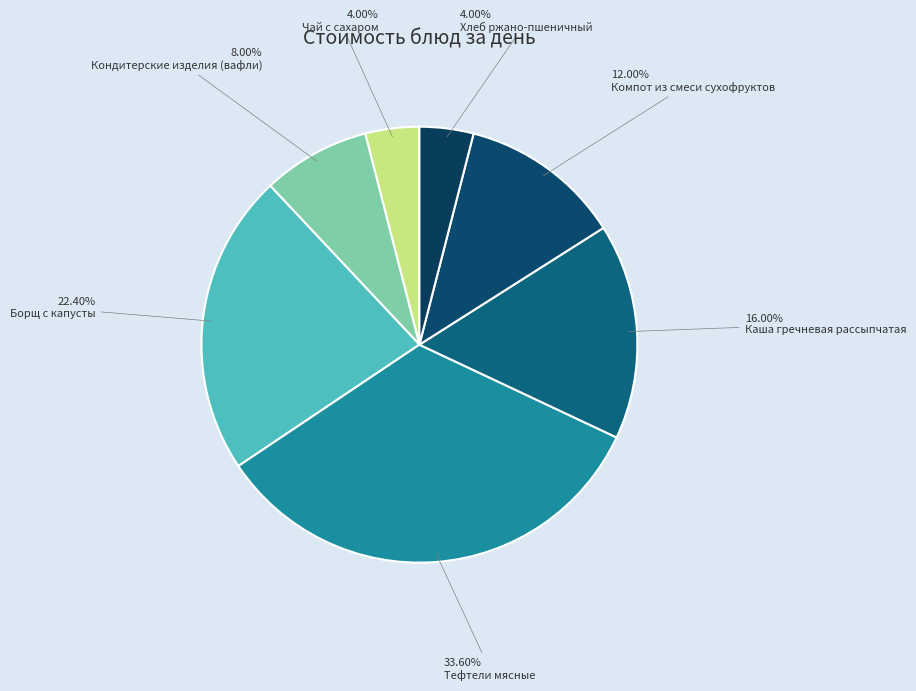

What percentage is the Тефтели мясные slice, to the nearest percent?

34%